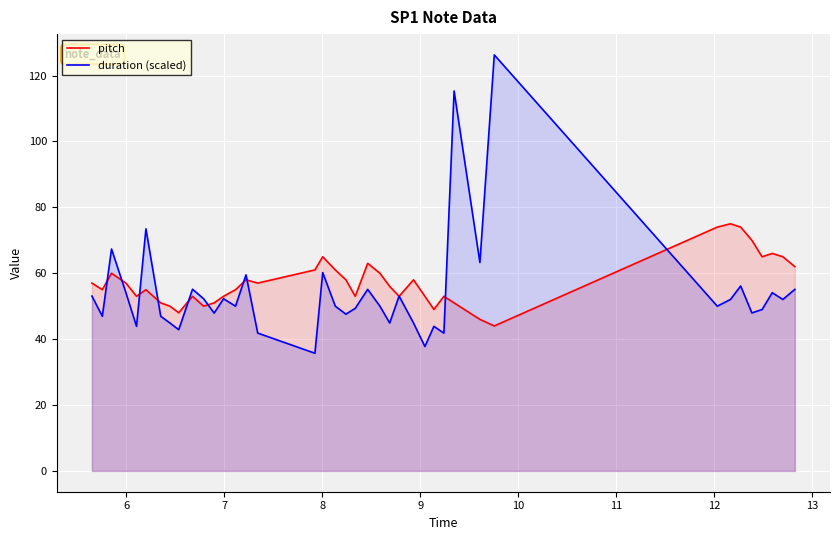

At how many categories does at least one series exceed 110?

2